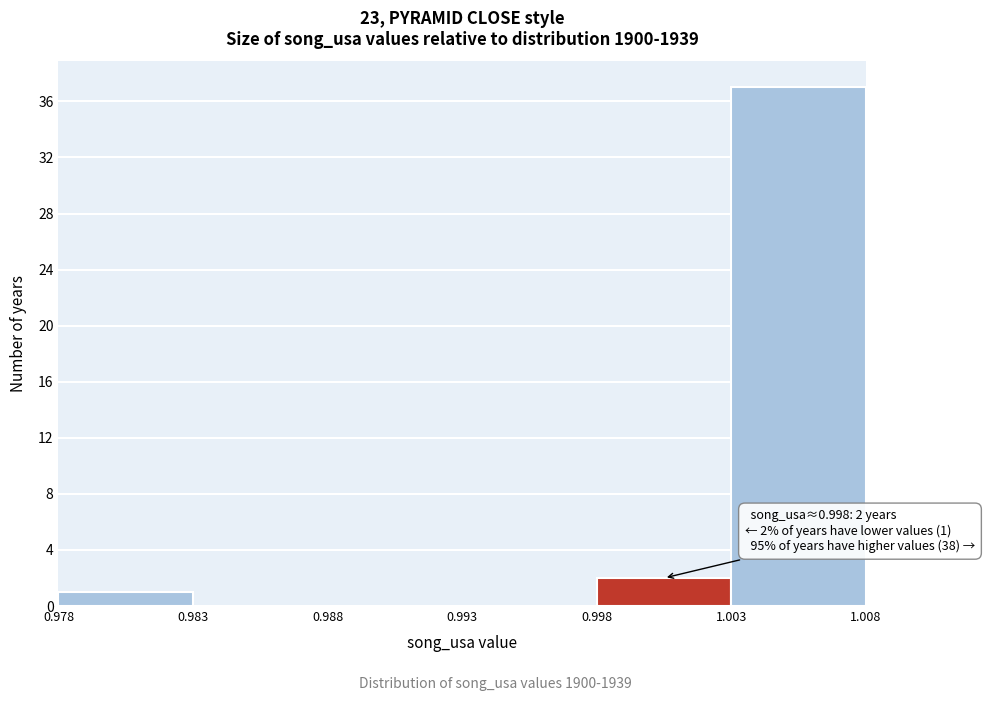

Over which range of the x-axis is the bar tallest?

1.003 to 1.008